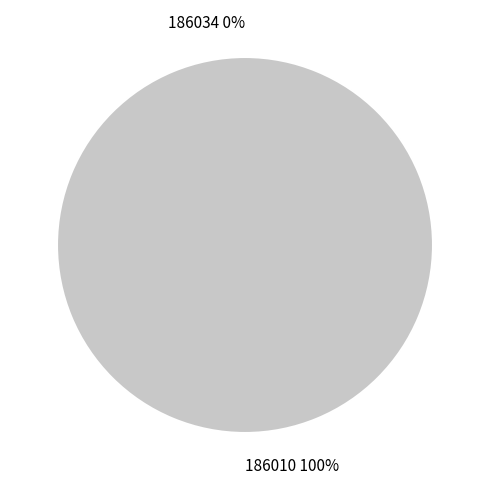

What is the largest slice in the pie chart?

186010